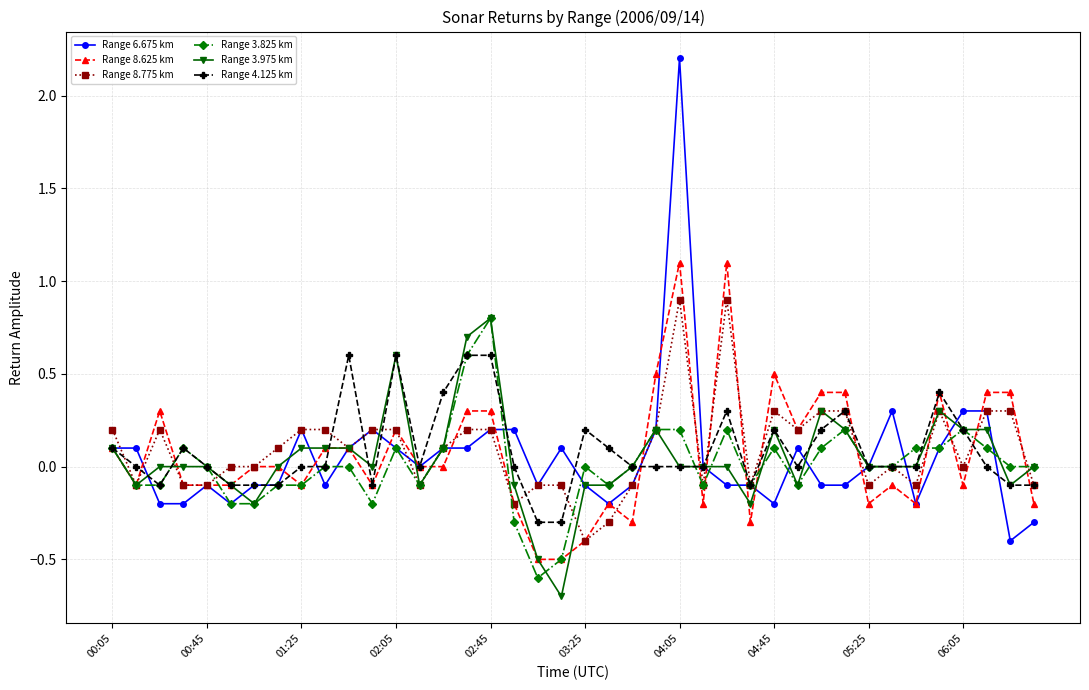

True or false: Range 3.825 km has more than 0 interior local peaks.

True